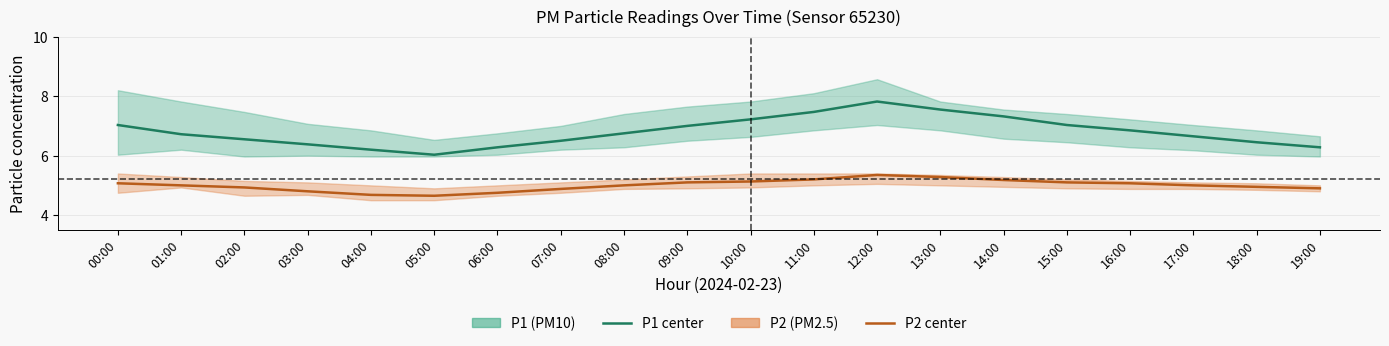

The value of P1 (PM10) at 09:00 is 2.9. True or false?

False